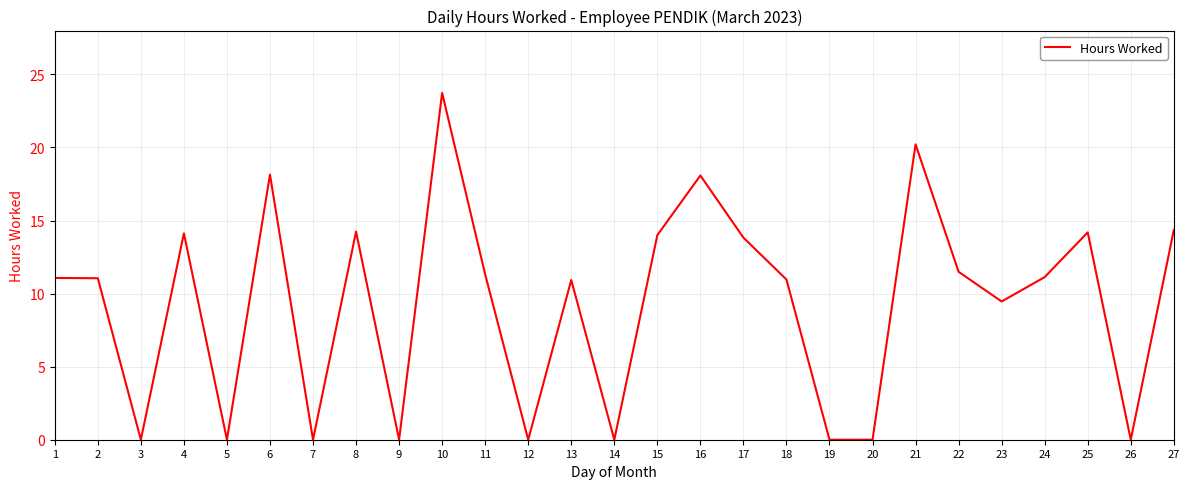

The chart shows a value of -8.9 at 12. True or false?

False